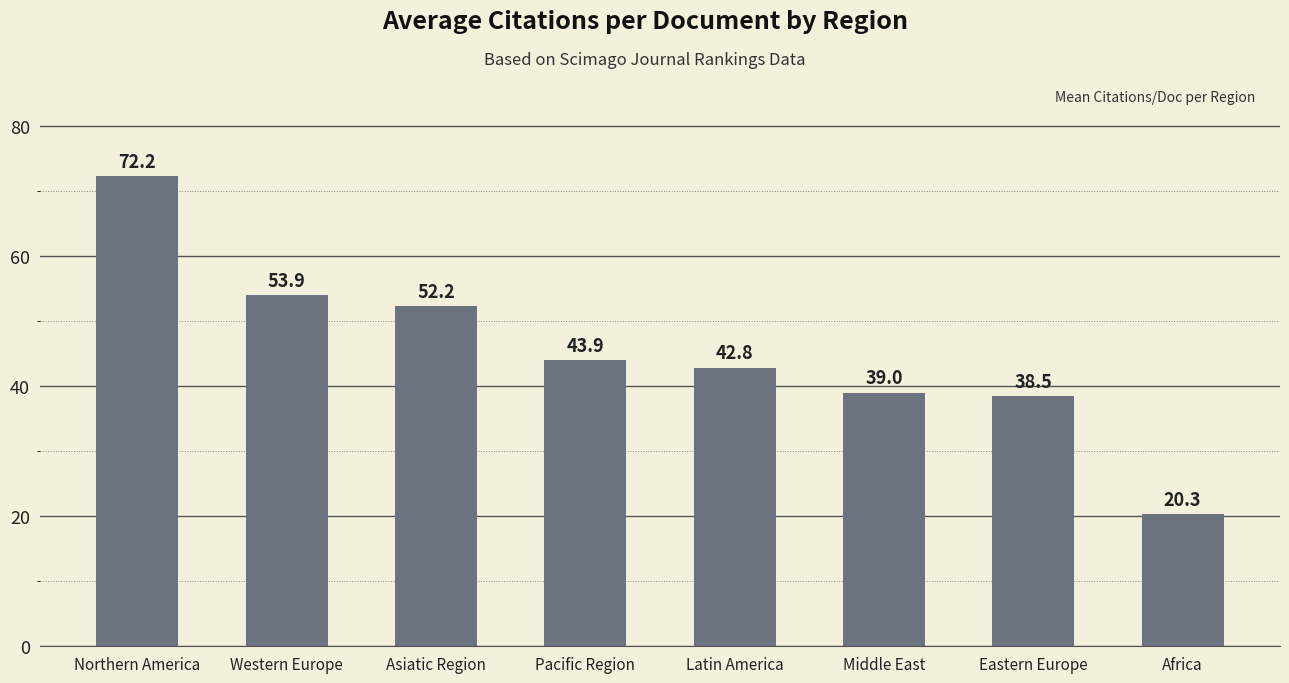

What is the sum of all values?

362.9